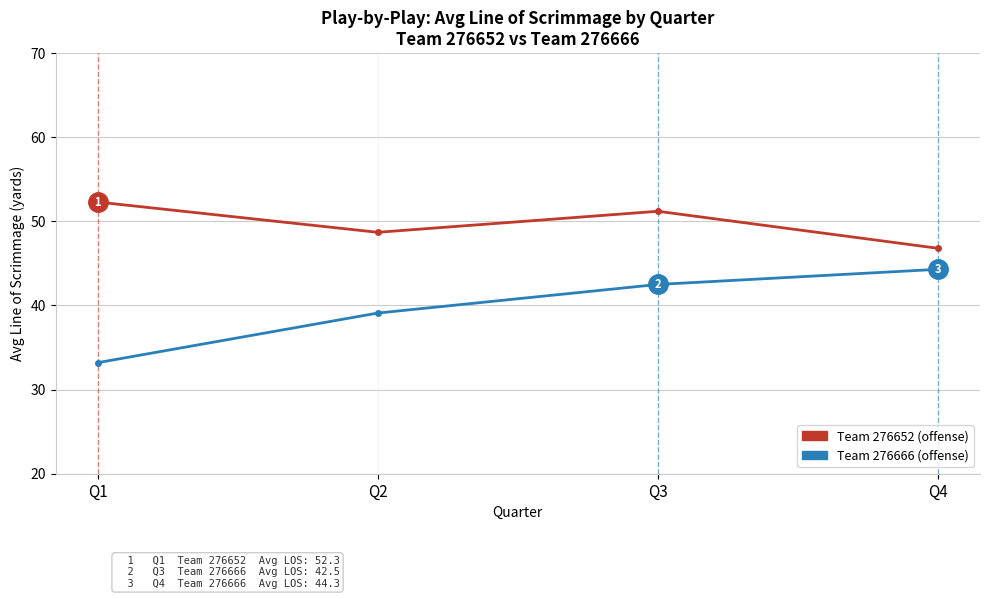

What is the difference between the highest and lowest values at Q2?

9.6